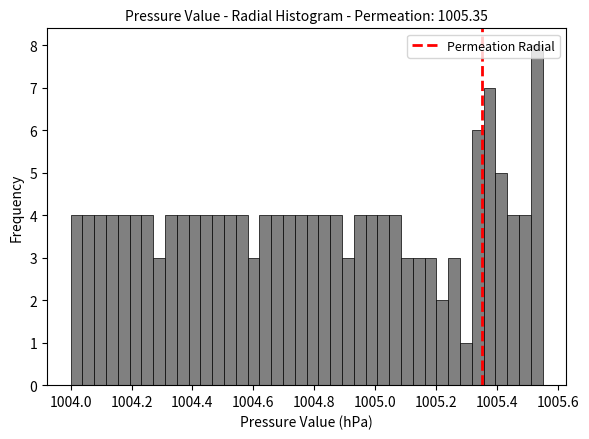

Around what value on the x-axis is the tallest bar? Give the approximate position of its centre, as read against the axis.

1005.54